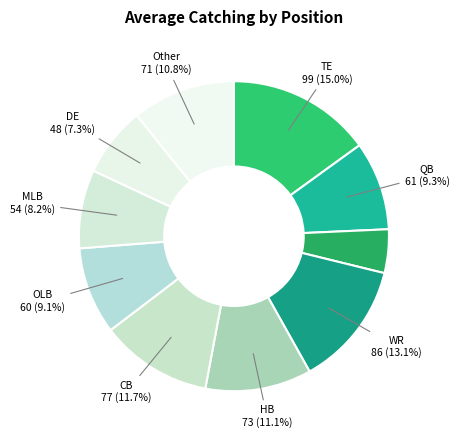

Rank the categories by value from highest to lowest.

TE, WR, CB, HB, Other, QB, OLB, MLB, DE, DT